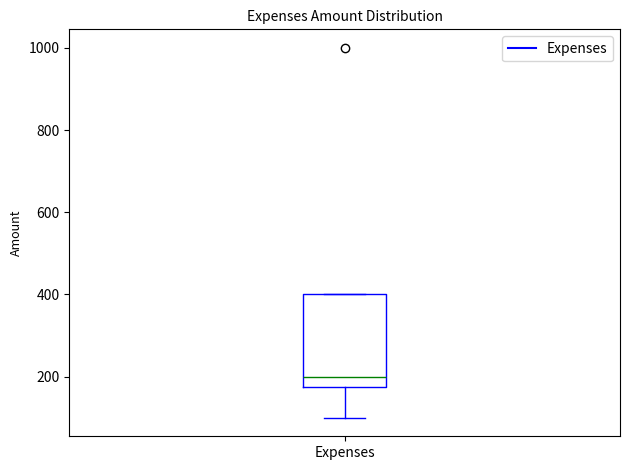

Where is the lower edge of the box for Expenses on the y-axis? The values are not printed on the chart, so give them approximately, as read against the axis.

180